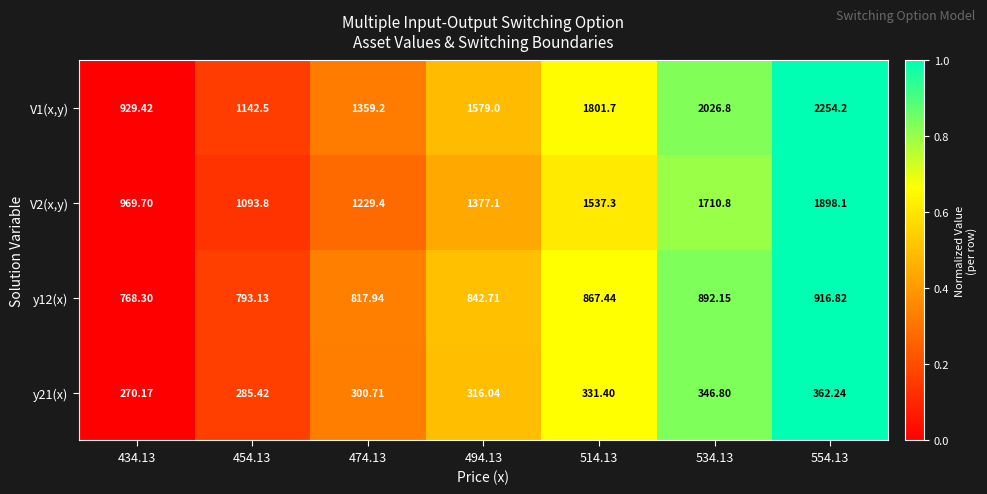

Is the value of y12(x) at 514.13 greater than the value of V2(x,y) at 434.13?

No